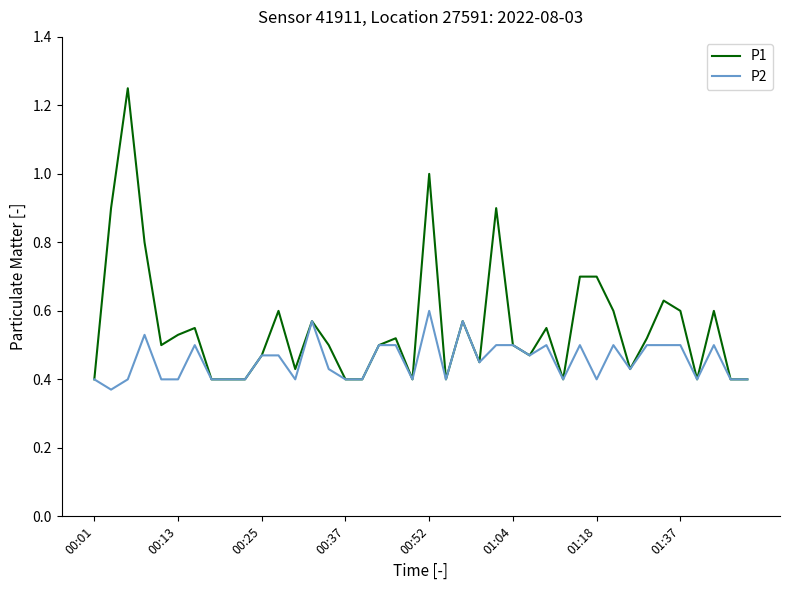

Which series has the largest total across all categories?

P1